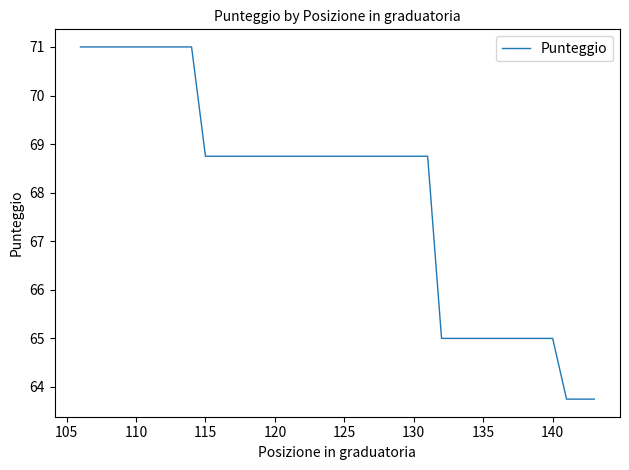

What is the smallest value displayed?

63.8